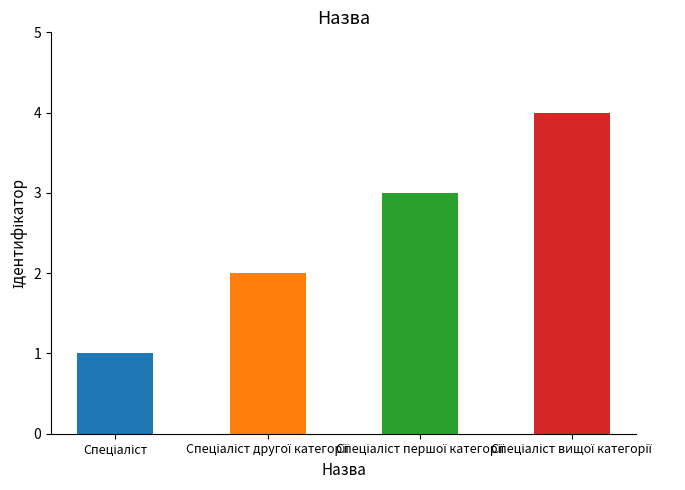

What is the sum of all values?

10